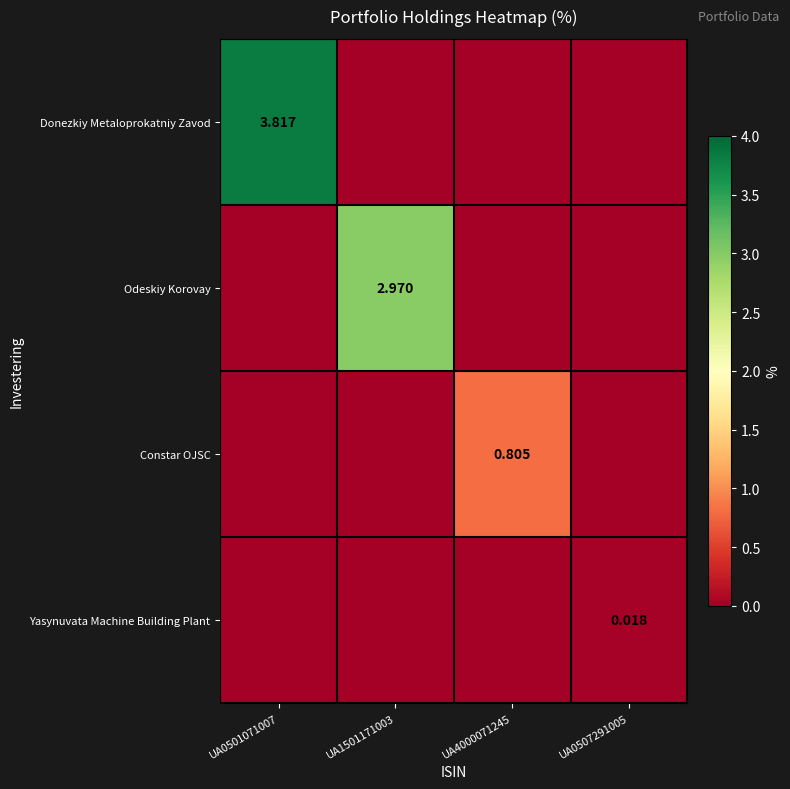

Which series changed the most between UA0501071007 and UA0507291005?

Donezkiy Metaloprokatniy Zavod